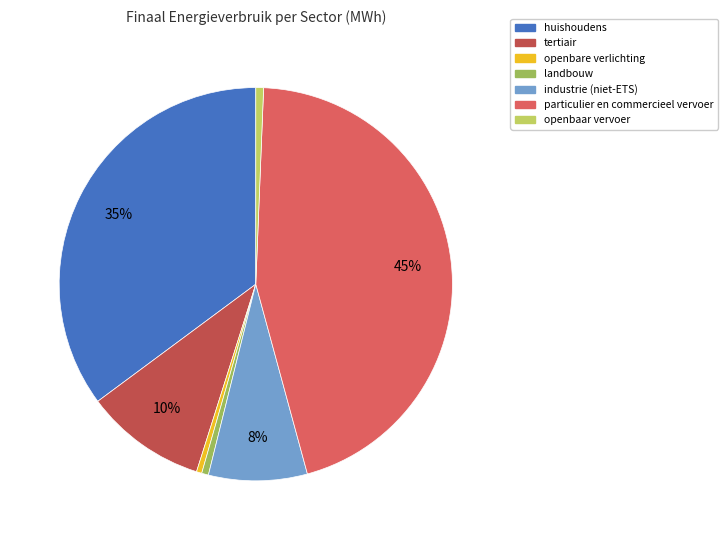

True or false: landbouw accounts for 12% of the total.

False